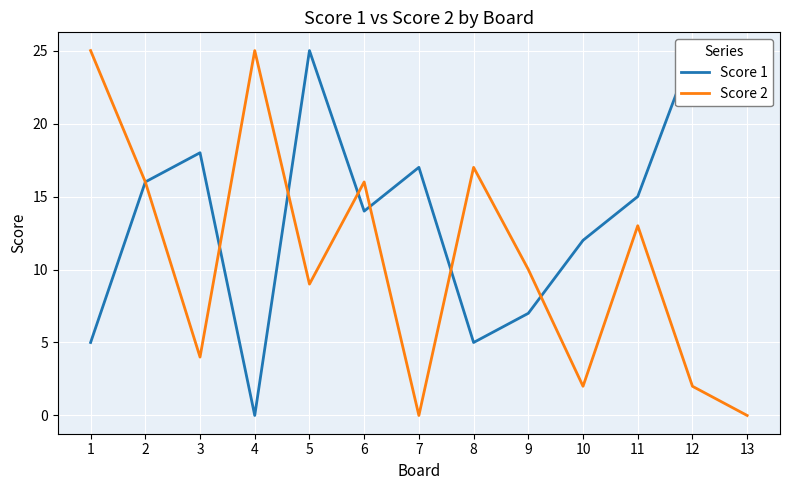

What is the value of the Score 1 point at the 10th from the left?

12